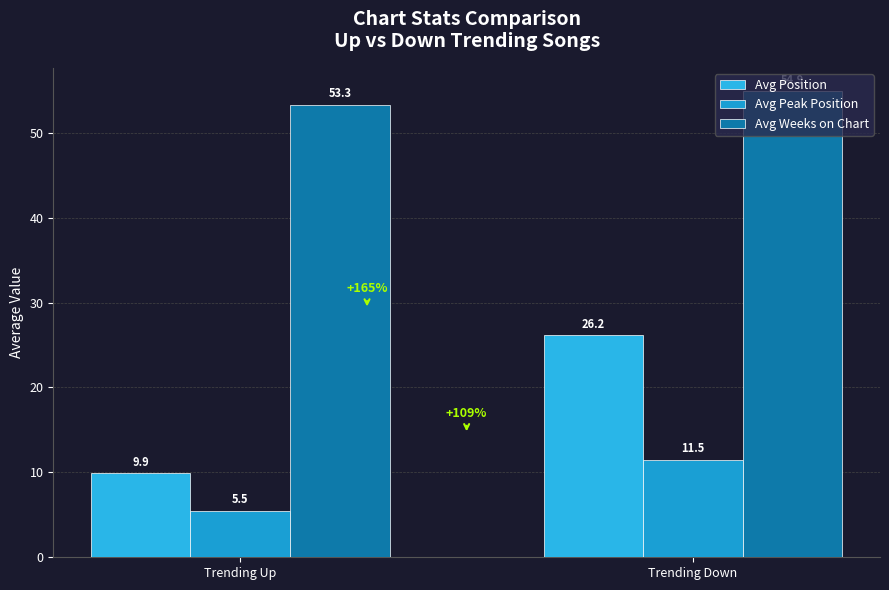

Reading left to right, list all the values displayed in this chart.

Avg Position: 9.9	26.2
Avg Peak Position: 5.5	11.5
Avg Weeks on Chart: 53.3	54.9